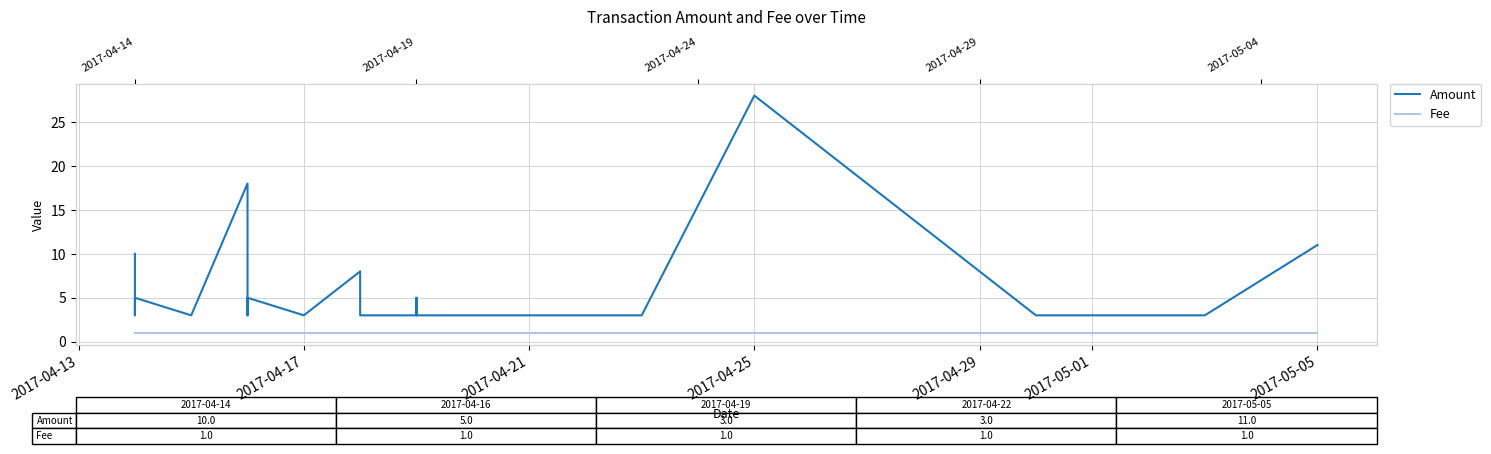

At how many categories does at least one series exceed 8?

4